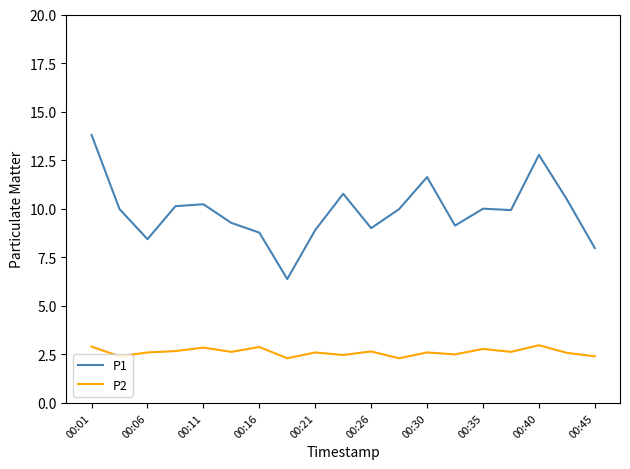

What is the highest value of the P1 series?

13.8